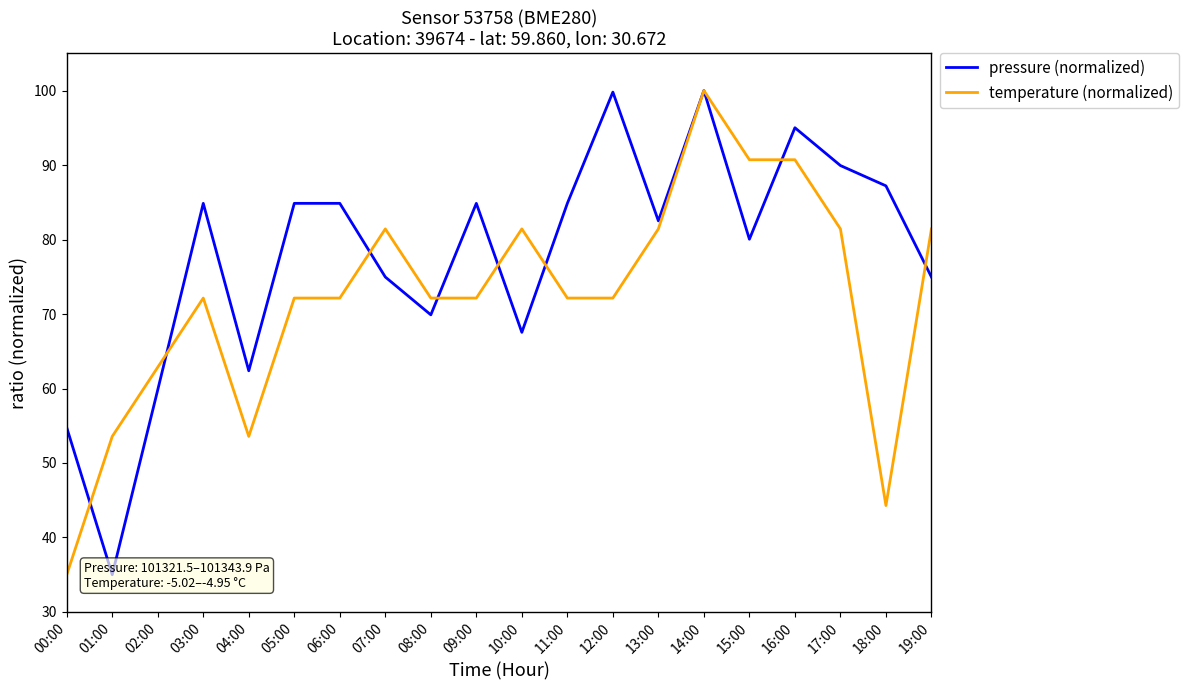

Which label corresponds to the smallest value in the chart?

01:00